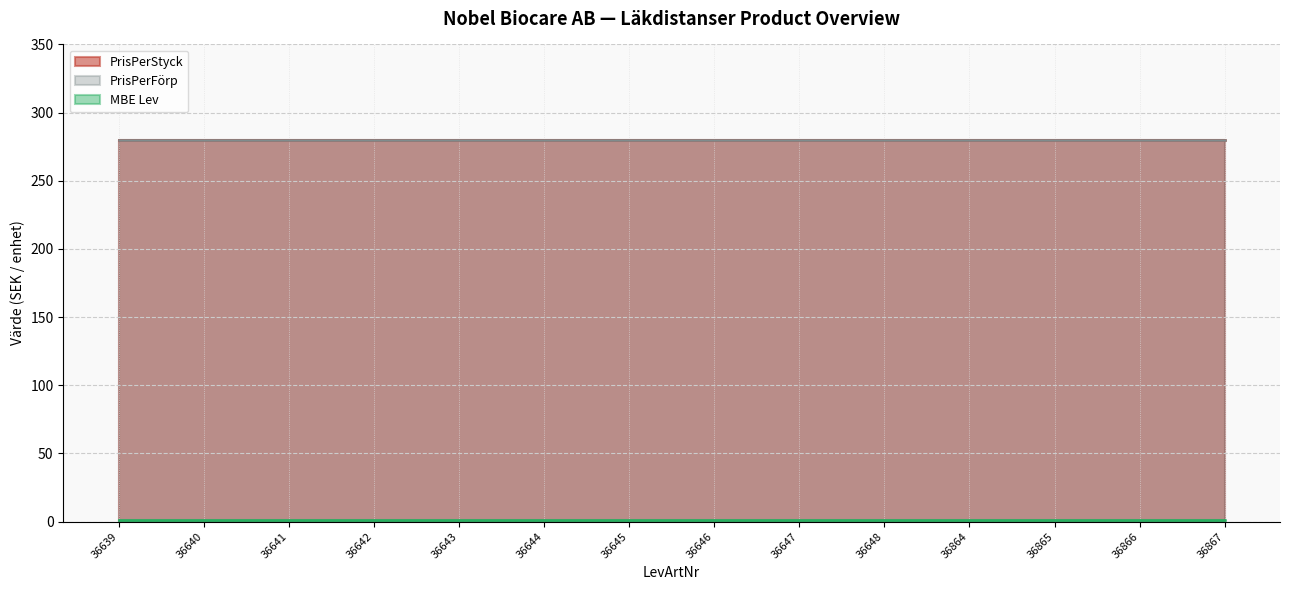

List the series in order of their peak value, highest first.

PrisPerStyck, PrisPerFörp, MBE Lev